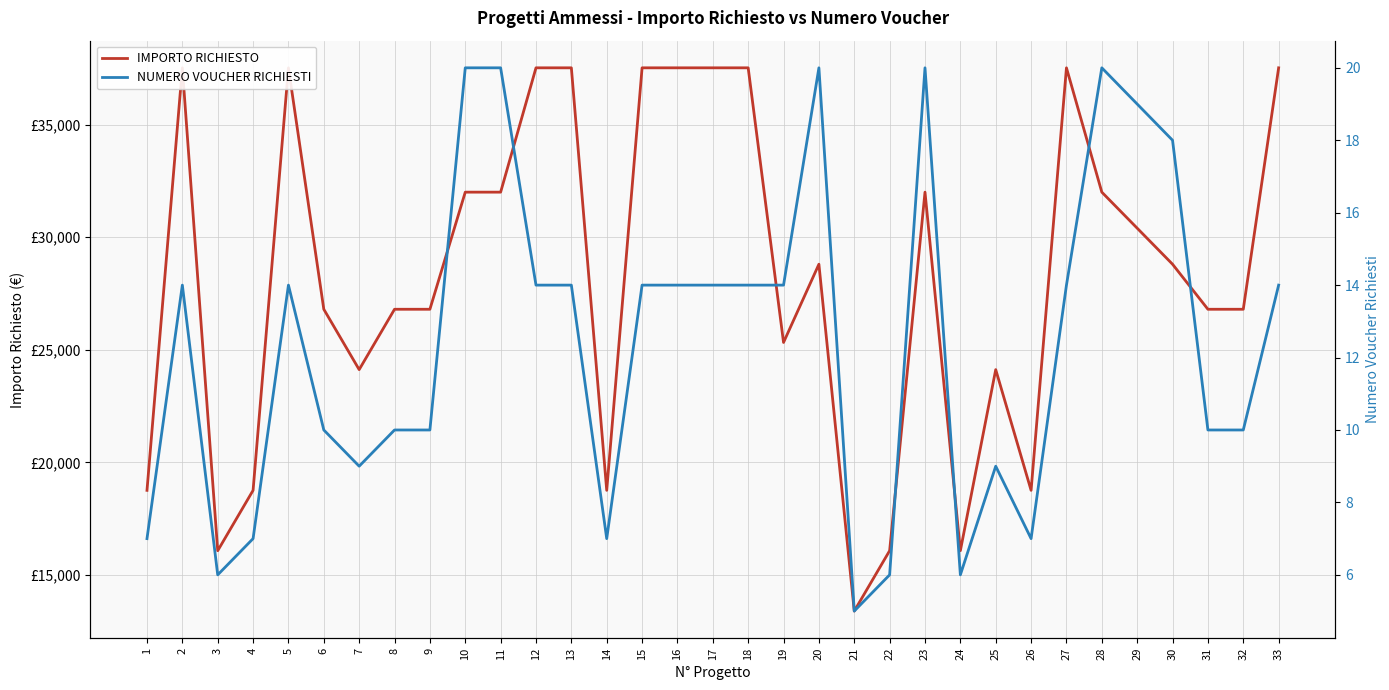

True or false: IMPORTO RICHIESTO and NUMERO VOUCHER RICHIESTI intersect in this chart.

False